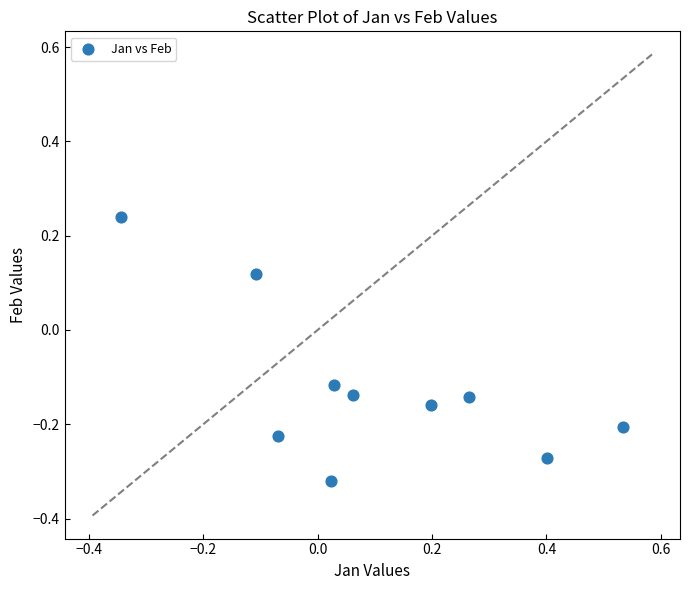

What is the range of Y values (max minus min)?

0.6